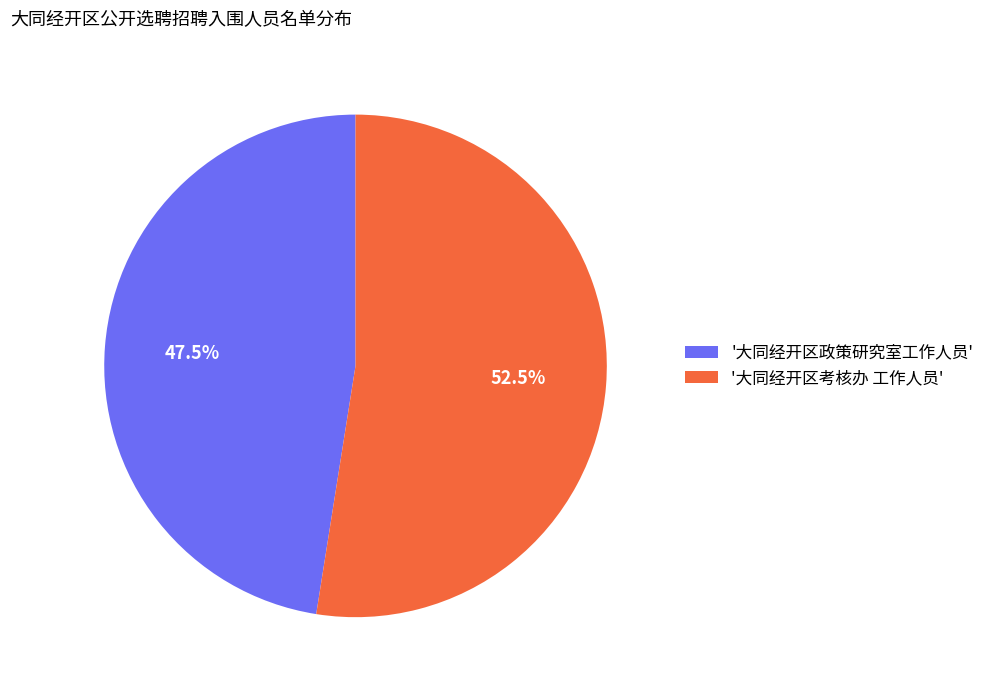

Count the number of slices in the pie.

2